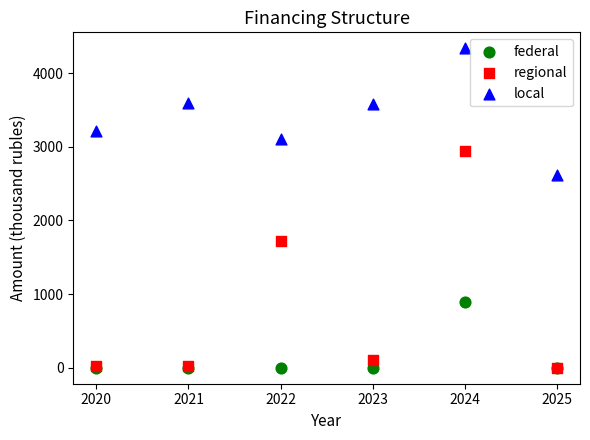

In the regional series, what Y value is closest to 1470?

1718.4